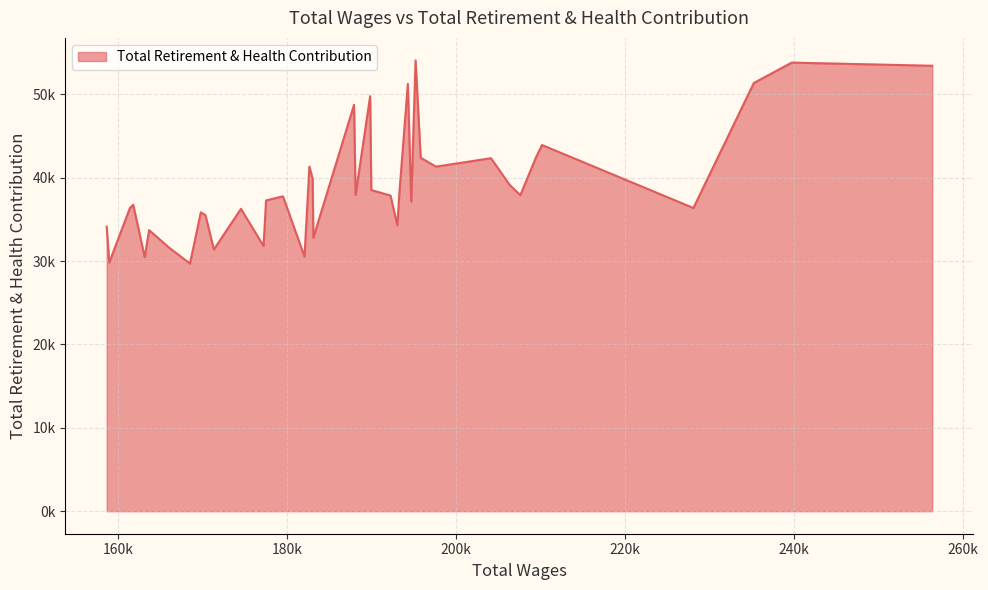

Does the chart display data point markers on the line(s)?

No